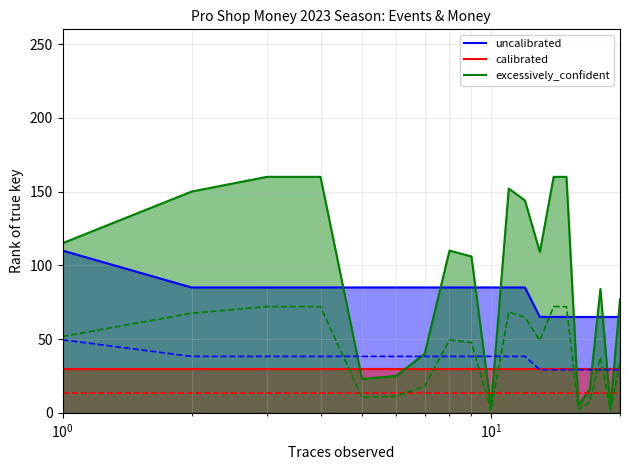

What is the value of the calibrated point at the 13th from the left?

30